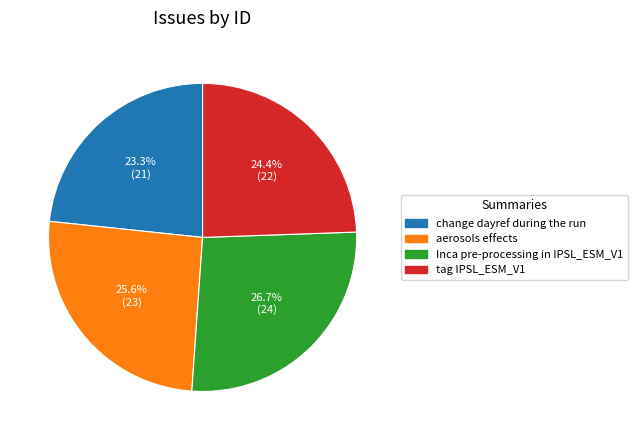

To the nearest percent, what portion does Inca pre-processing in IPSL_ESM_V1 represent?

27%